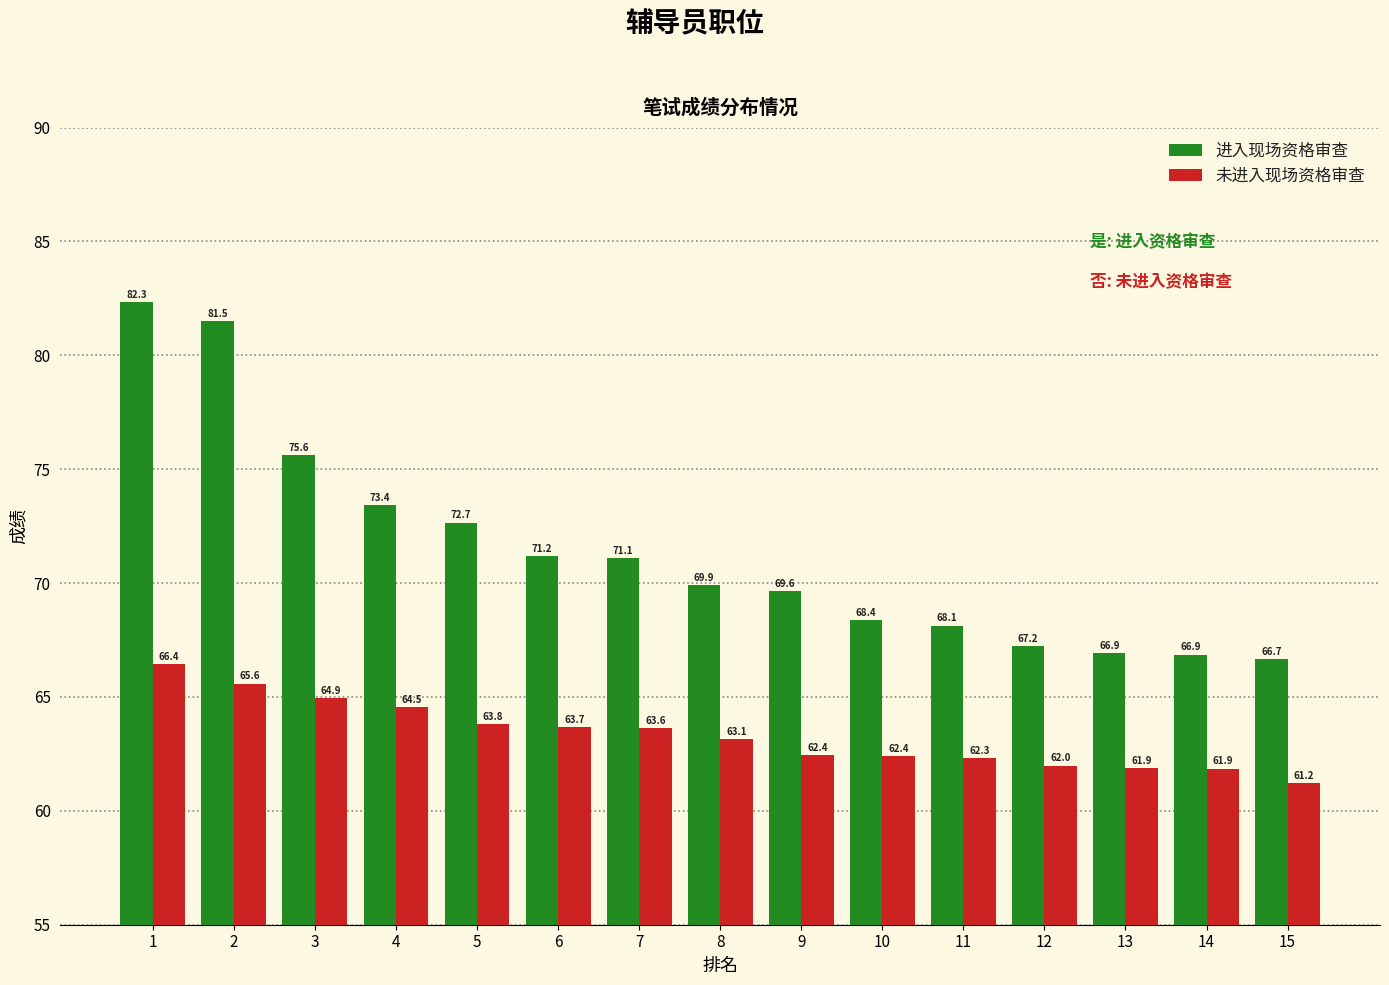

List the series in order of their overall mean, highest first.

进入现场资格审查, 未进入现场资格审查